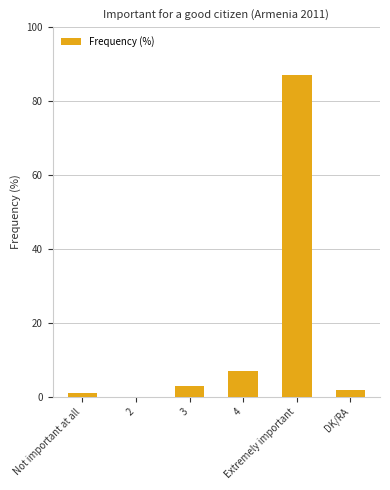

What is the maximum value shown in the chart?

87